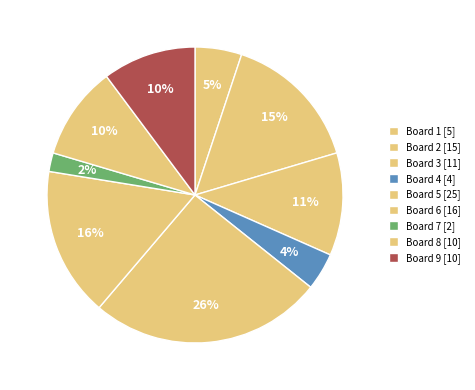

Count the number of slices in the pie.

9